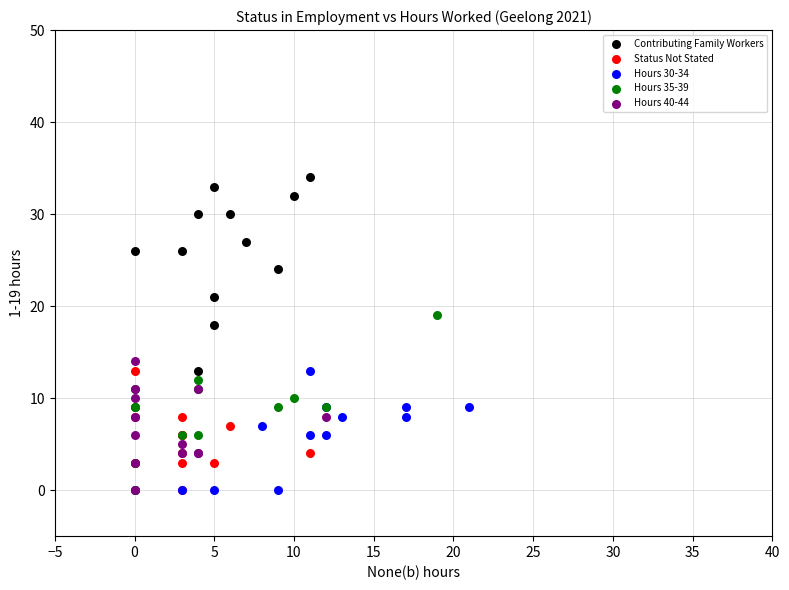

Which series contains the highest Y value?

Contributing Family Workers